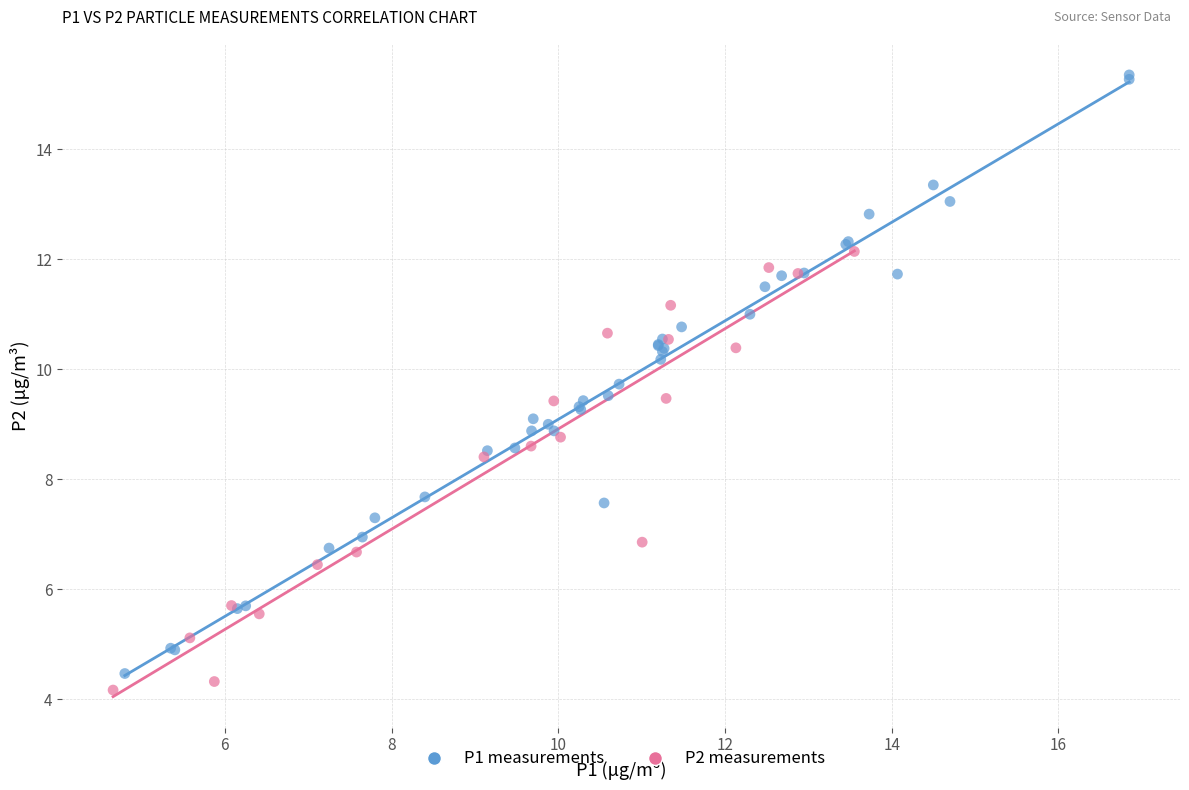

Which series has the largest Y range (max minus min)?

P1 measurements